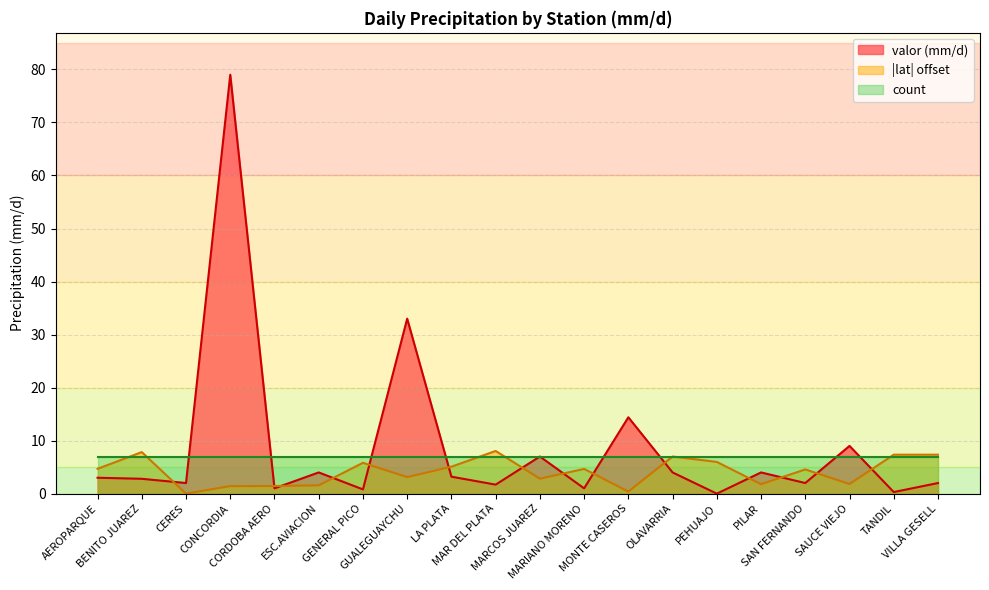

How many interior local valleys does the valor series have?

8